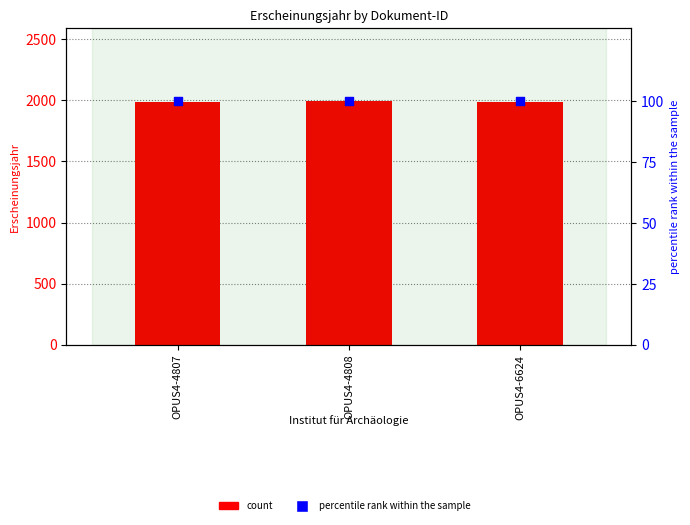

What is the total value across all series at OPUS4-4807?

2090